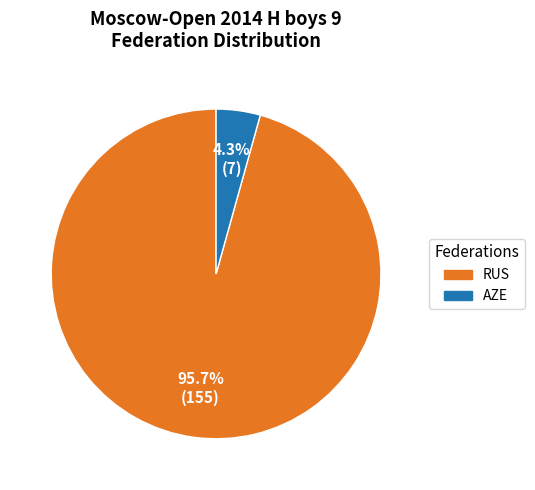

Is there a majority slice in this chart?

Yes